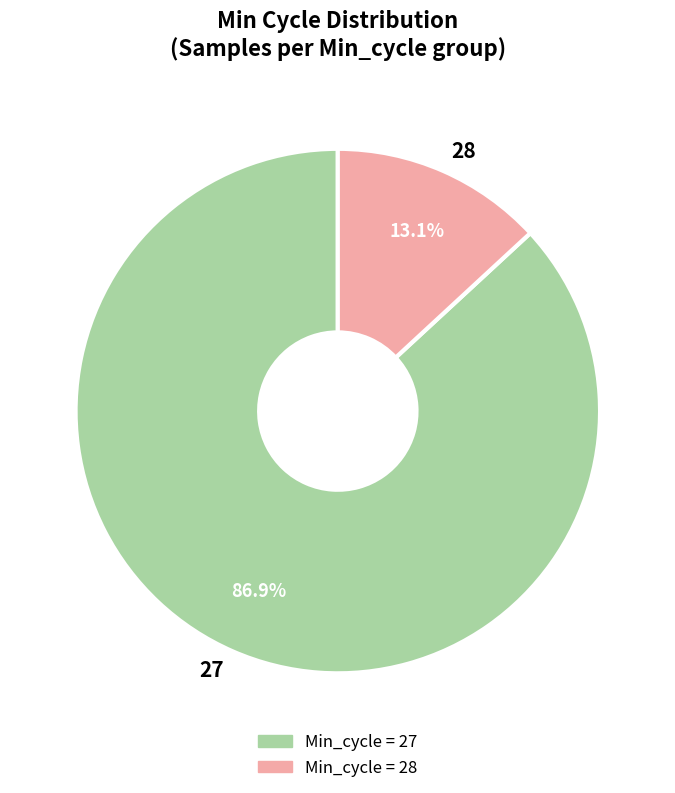

What percentage is the 27 slice, to the nearest percent?

87%